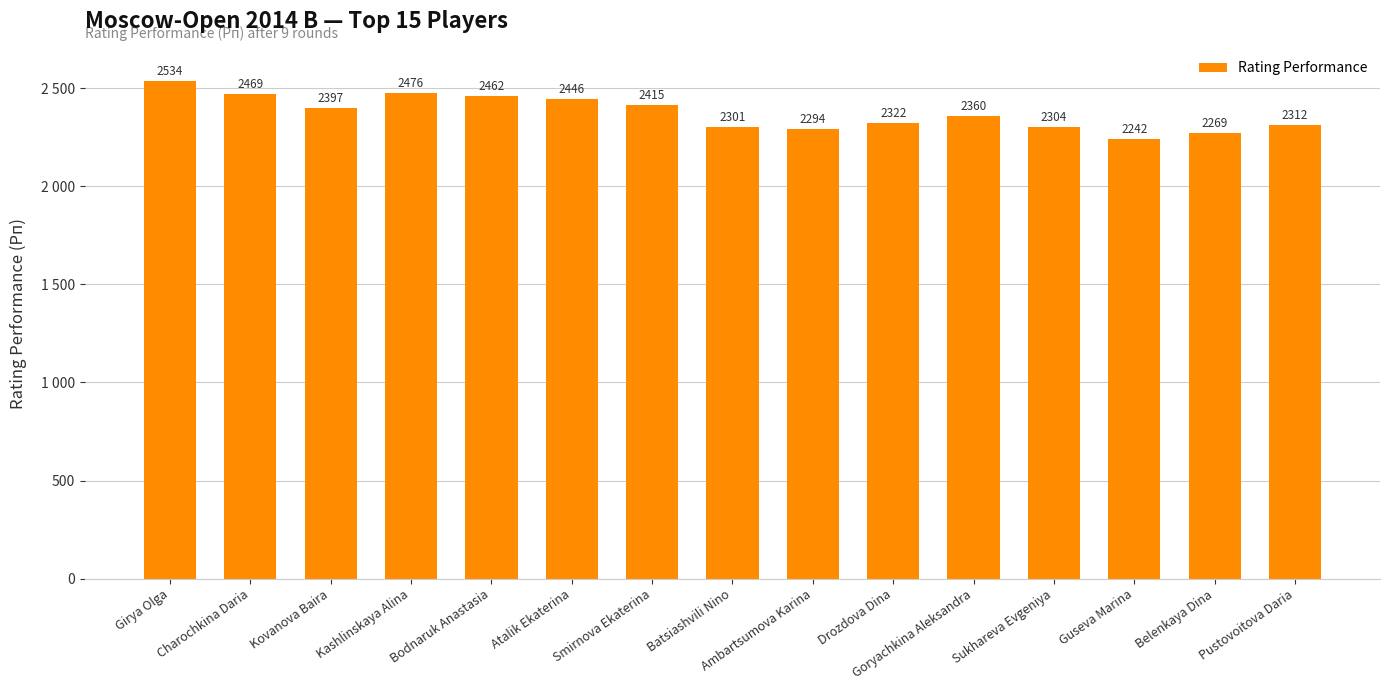

Does the chart contain any negative values?

No